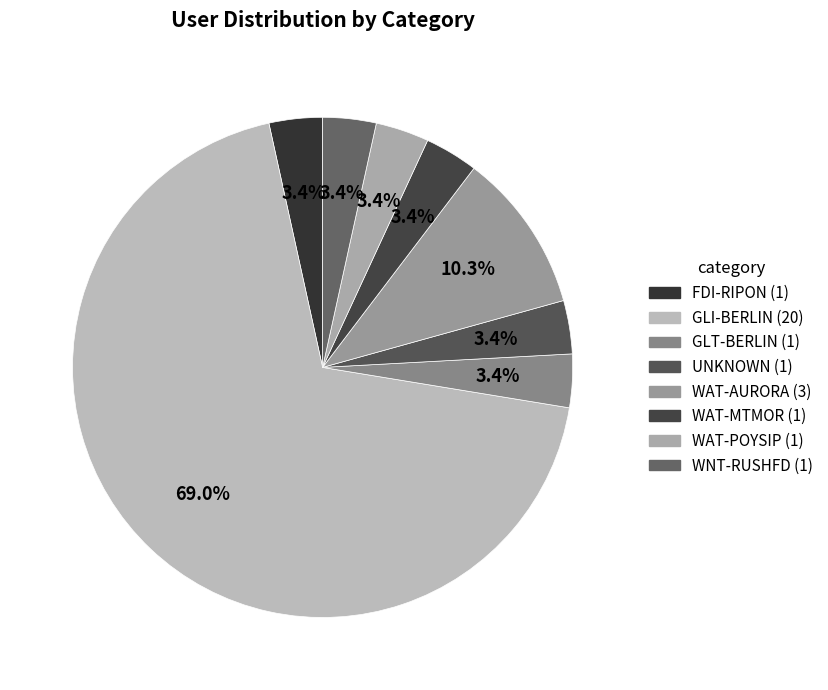

What portion of the pie excludes WAT-POYSIP?

96.6%